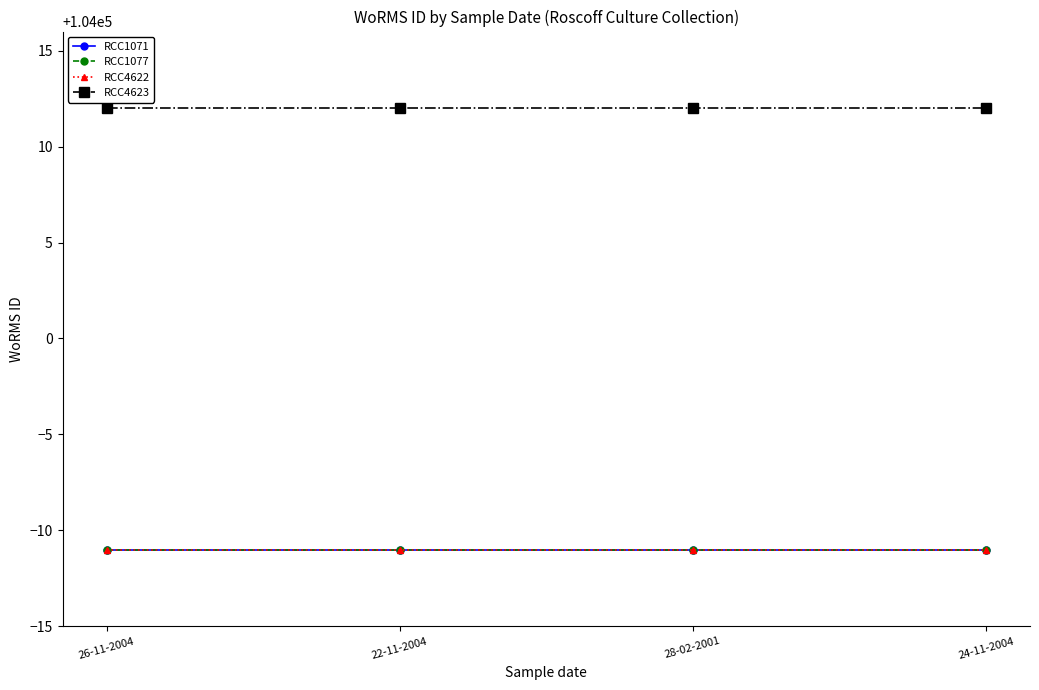

True or false: RCC4623 and RCC1071 intersect in this chart.

False